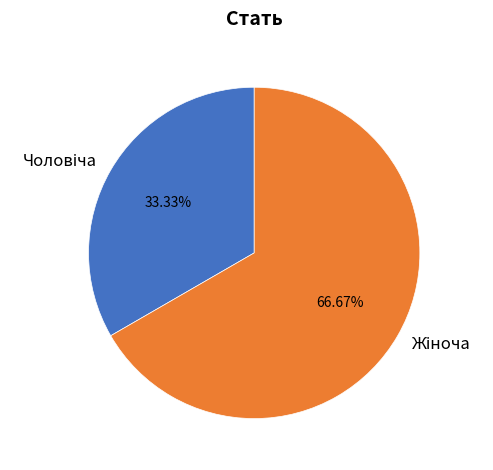

Does any single category account for the majority?

Yes